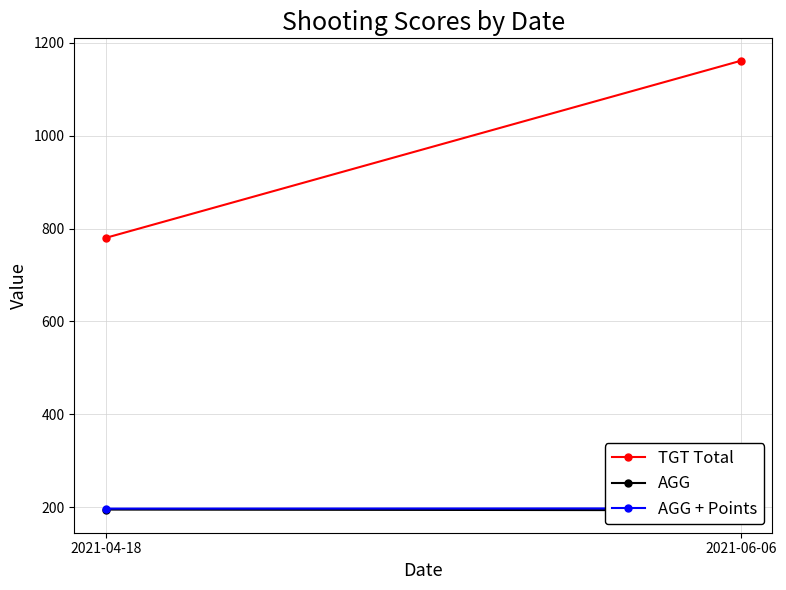

How many AGG values are between 193 and 195?

2